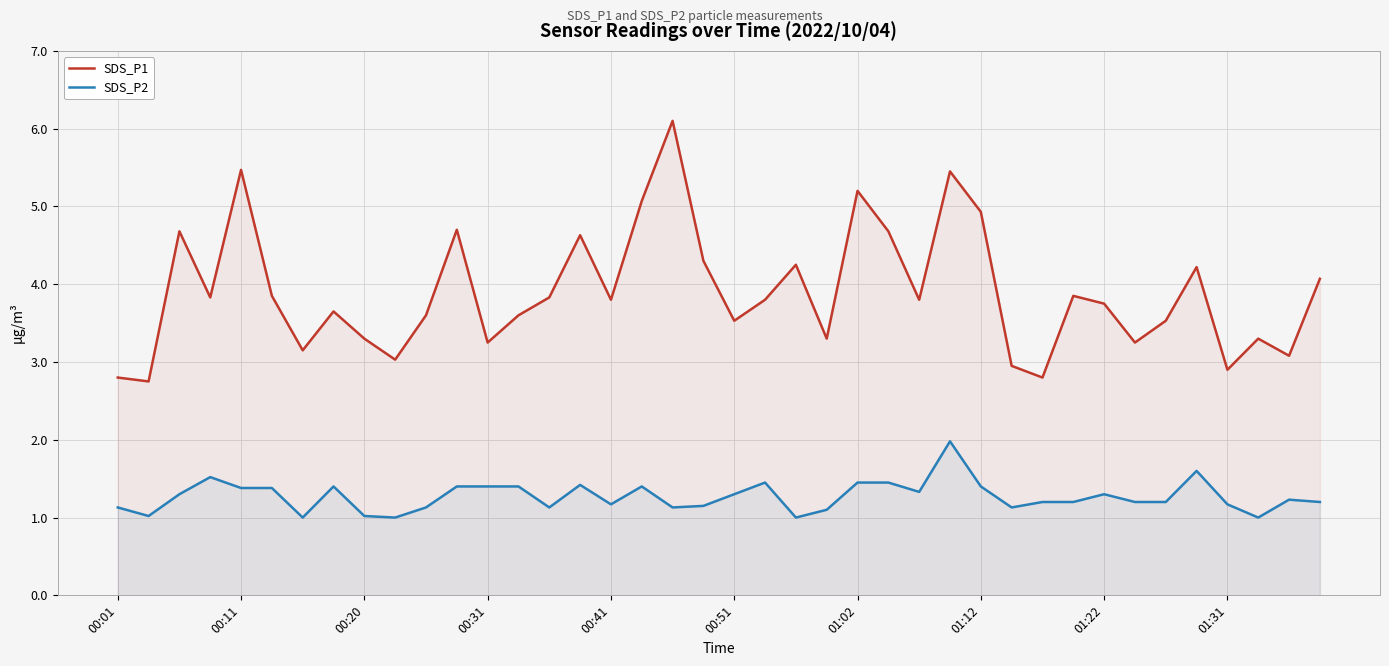

What is the difference between the SDS_P2 values at 13 and 34?

0.2